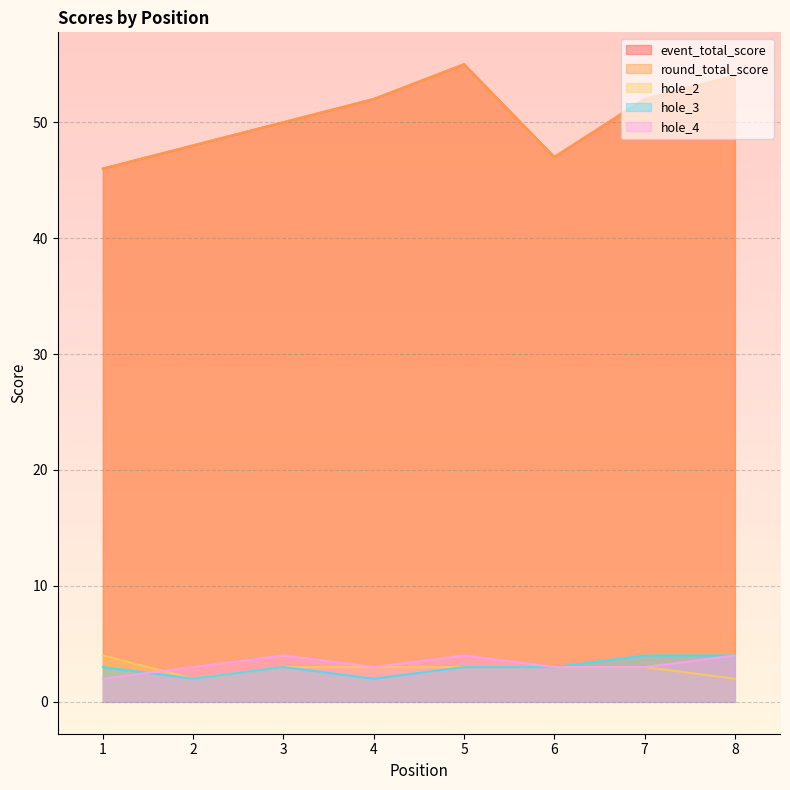

Between 2 and 5, which series saw the biggest shift?

event_total_score